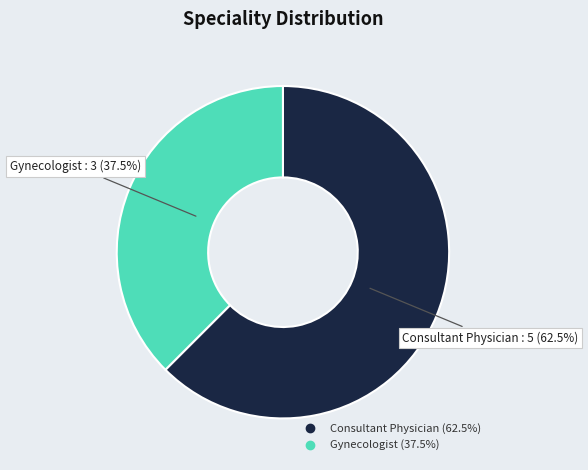

Combined, do Gynecologist and Consultant Physician account for over 50%?

Yes